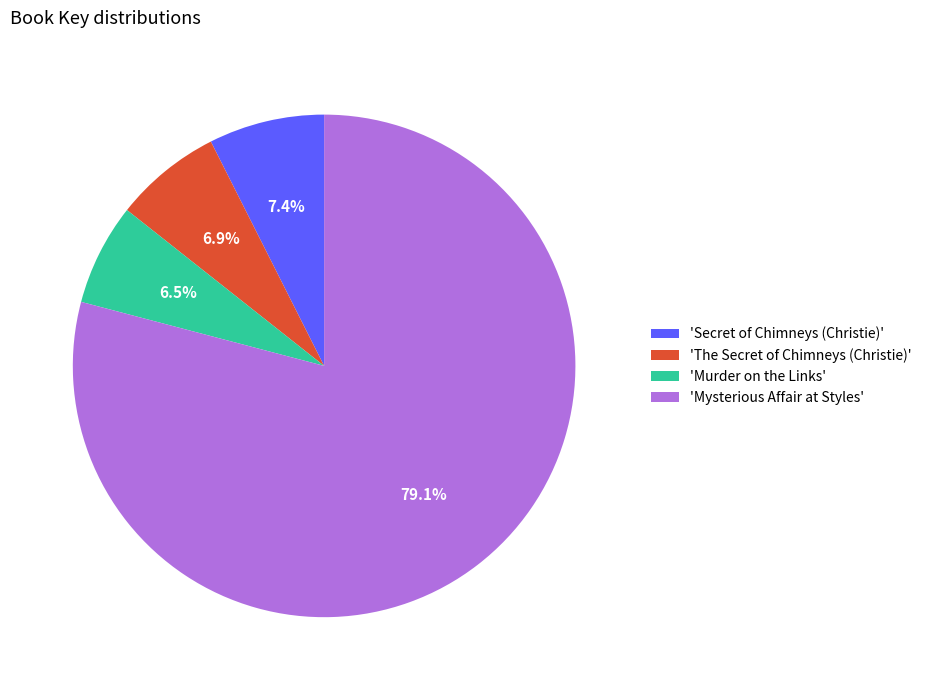

To the nearest percent, what is the average slice percentage?

25%